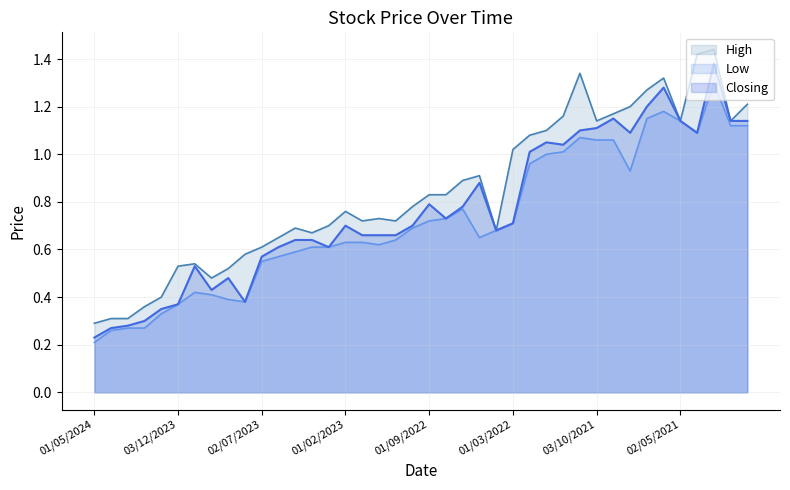

What is the sum of the Low values at 01/02/2023 and 02/10/2022?

1.3